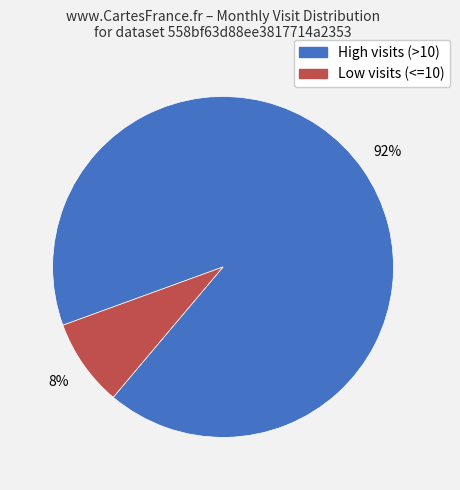

Is there a majority slice in this chart?

Yes